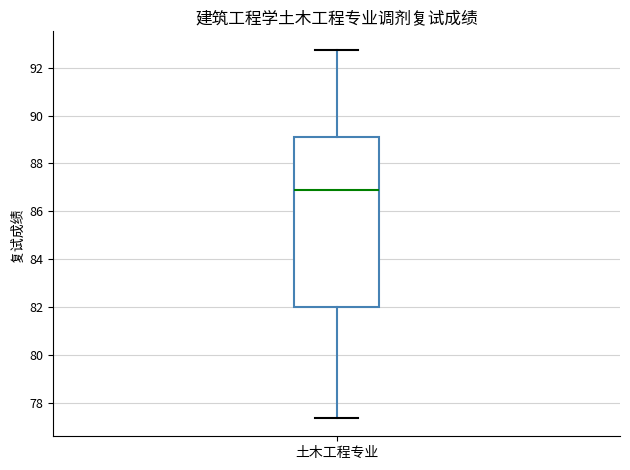

Read this box plot against the y-axis: the position of the median line, the range covered by the box, and the ends of both whiskers. The values are not printed on the chart, so give them approximately, as read against the axis.

median 86.8, box 82.0 to 89.2, whiskers 77.4 to 92.8